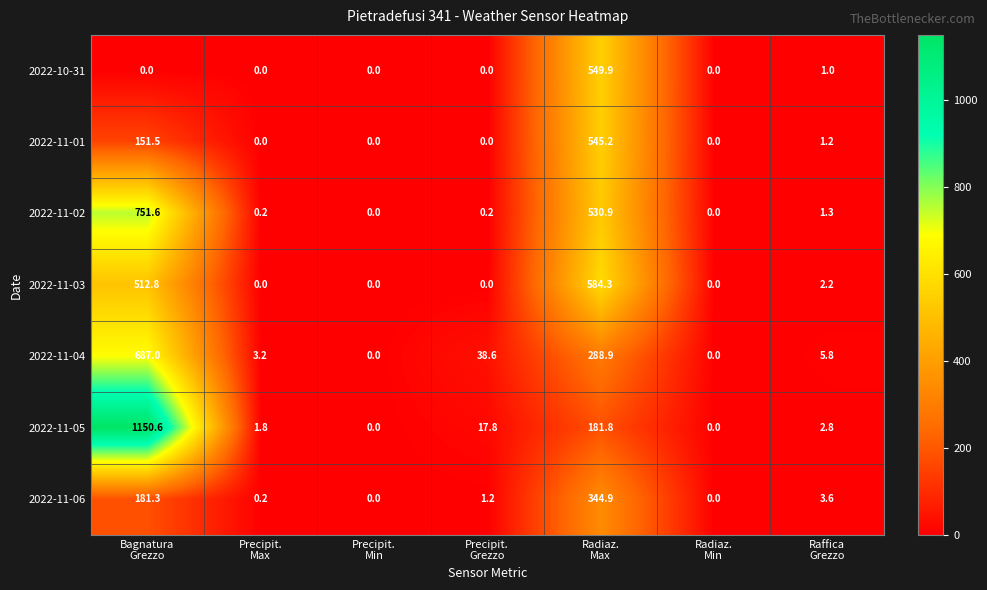

Which series has the largest range (max minus min)?

2022-11-05